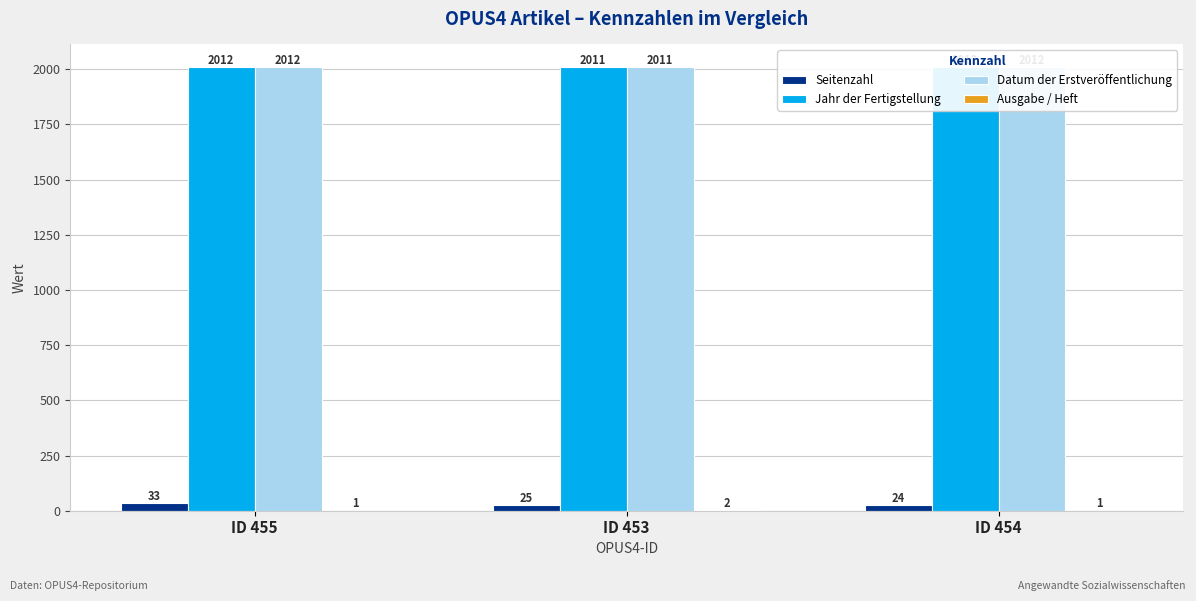

Reading left to right, extract all data points from this chart.

Seitenzahl: ID 455=33	ID 453=25	ID 454=24
Jahr der Fertigstellung: ID 455=2012	ID 453=2011	ID 454=2012
Datum der Erstveröffentlichung: ID 455=2012	ID 453=2011	ID 454=2012
Ausgabe / Heft: ID 455=1	ID 453=2	ID 454=1